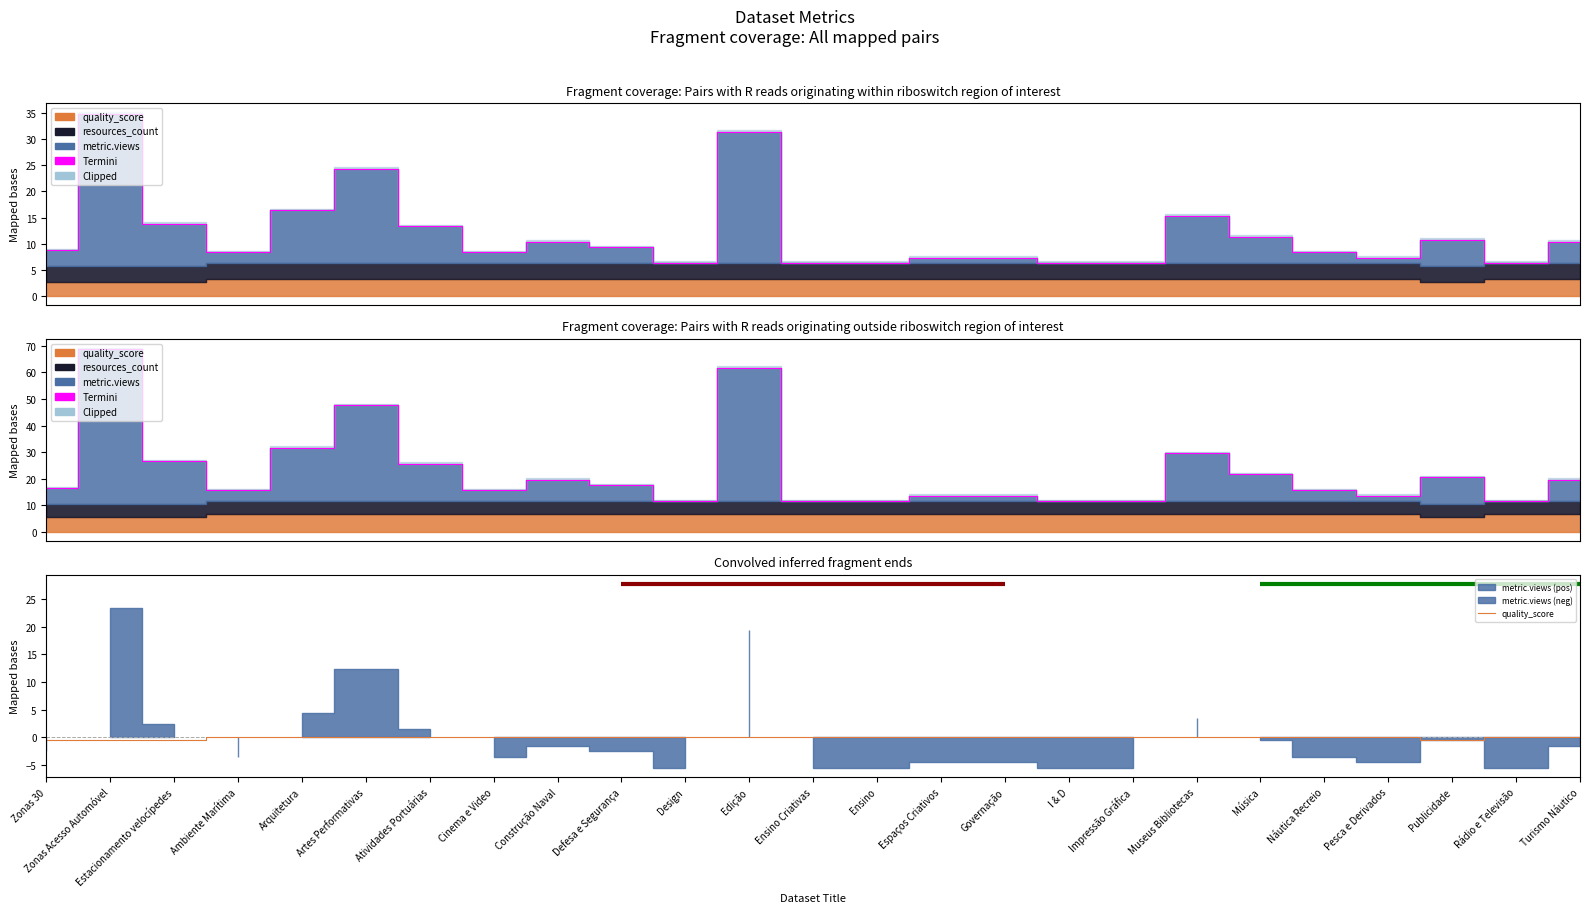

At which label does Termini reach its peak?

Zonas Acesso Automóvel